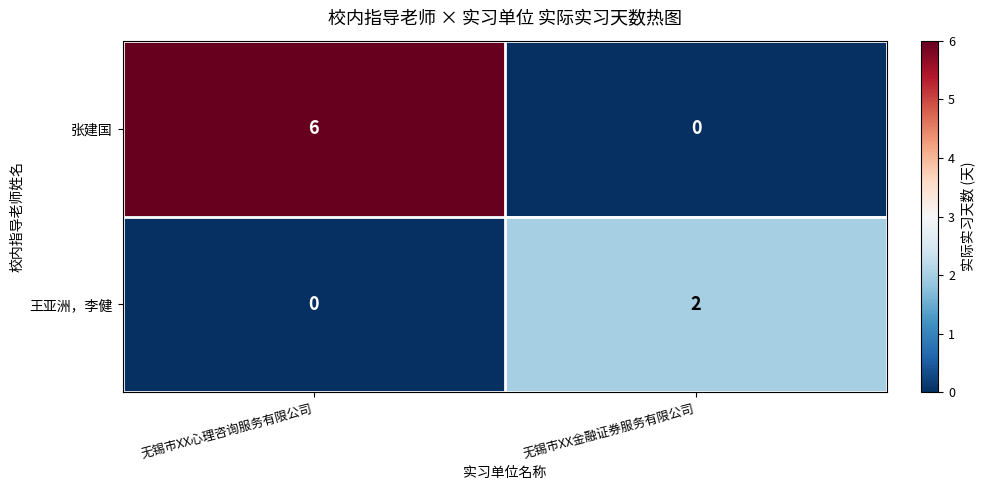

Which series has the largest range (max minus min)?

张建国